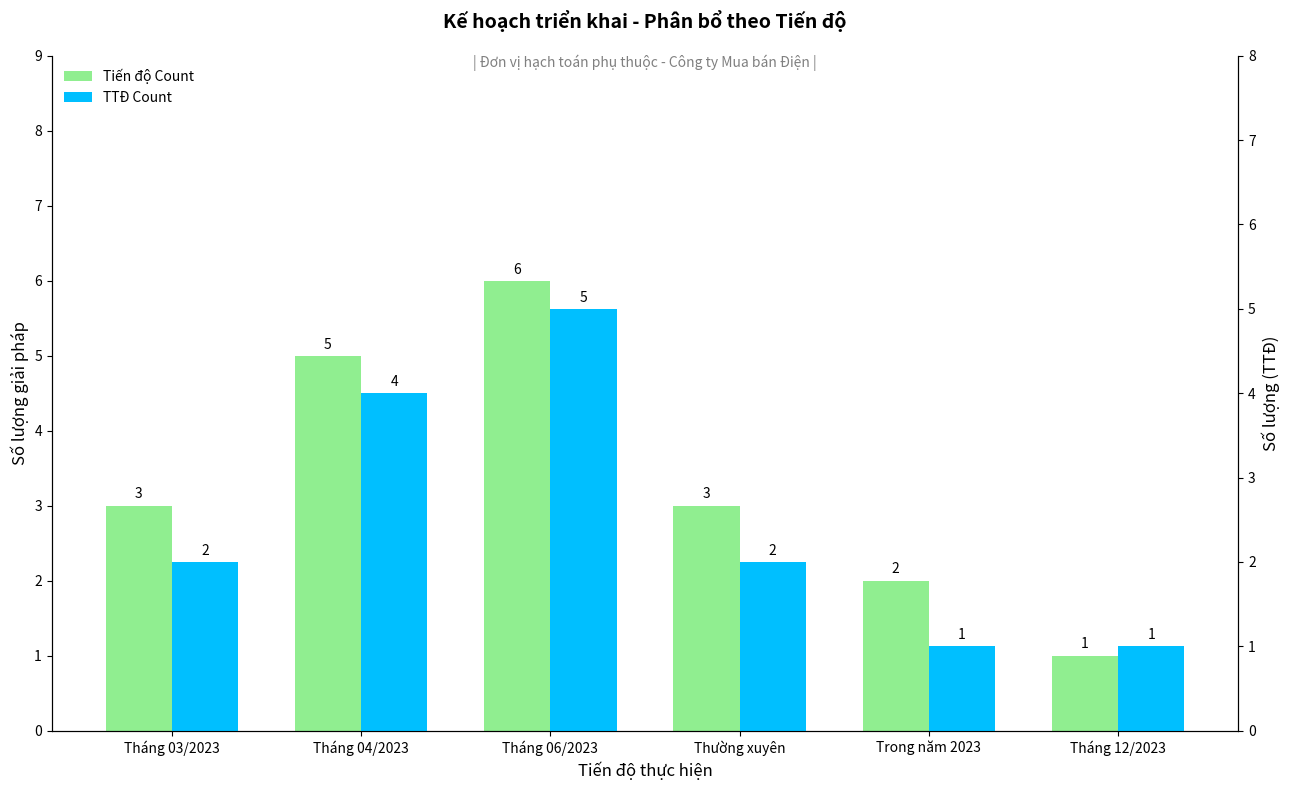

What position from the right is Tháng 12/2023?

1